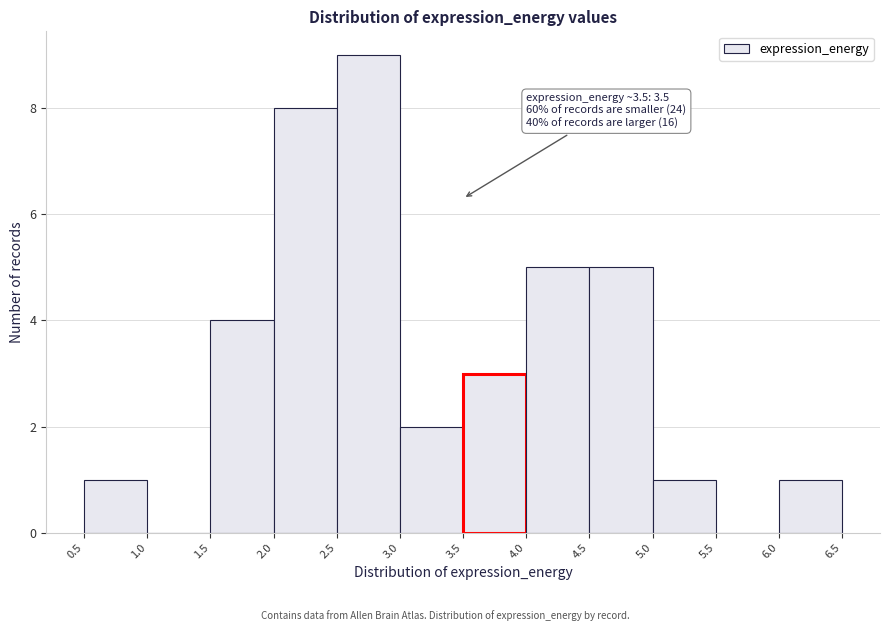

Which range on the x-axis has the tallest bar?

2.5 to 3.0